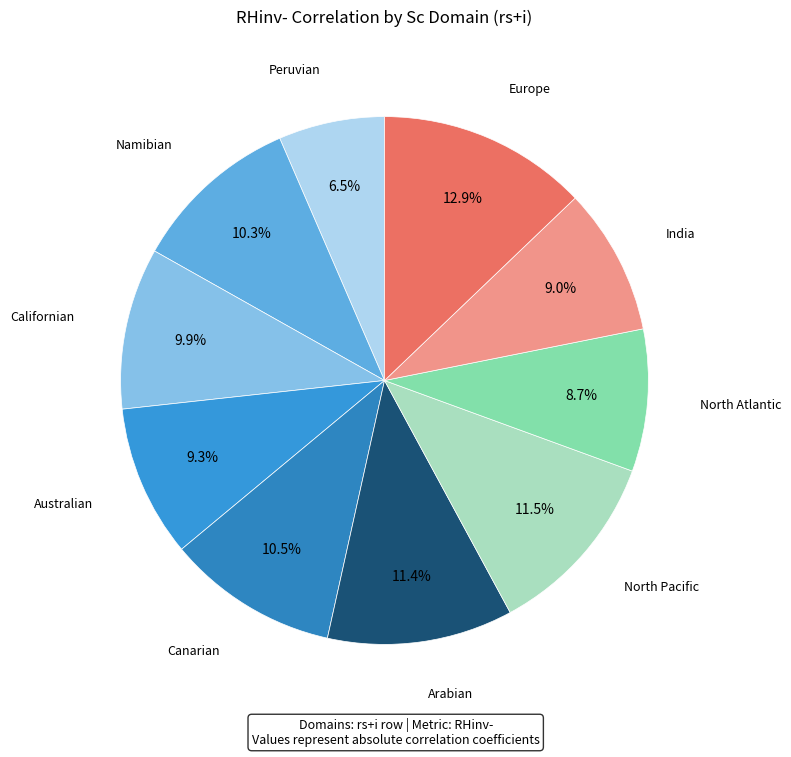

Count the number of slices in the pie.

10